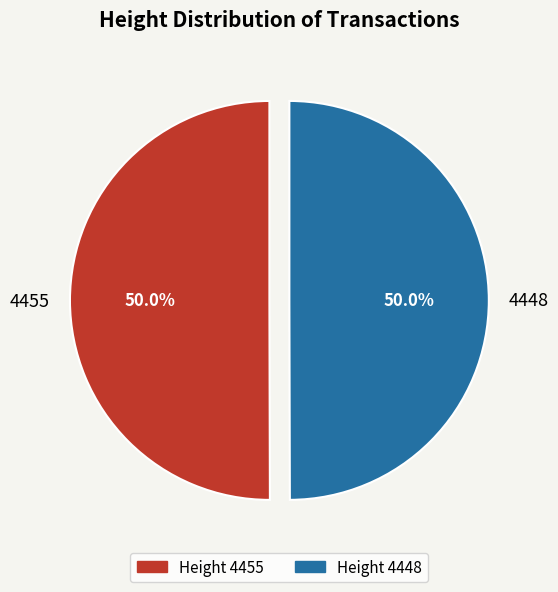

Do 4455 and 4448 together represent more than half of the pie?

Yes